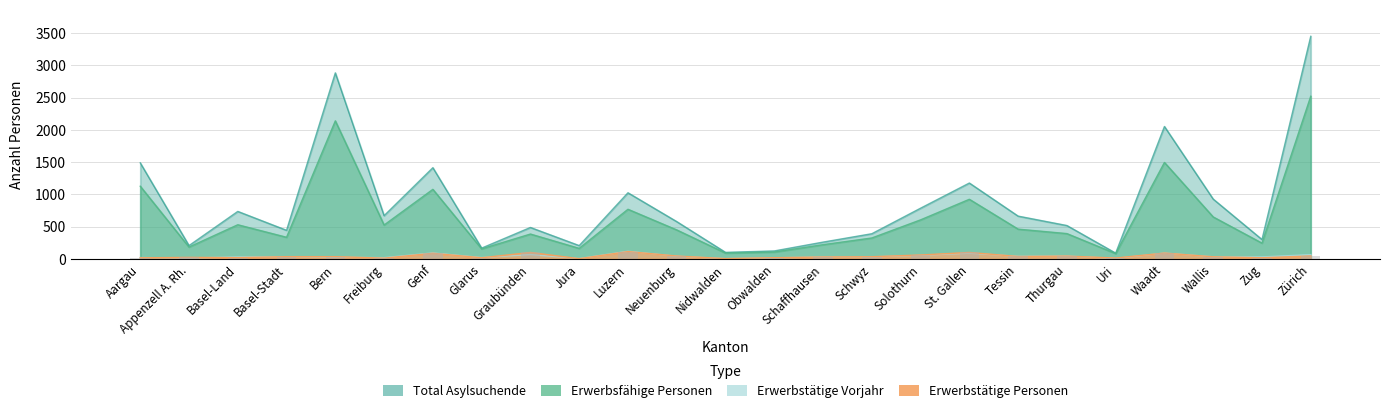

What is the difference between the Erwerbstätige Vorjahr values at Luzern and St. Gallen?

30